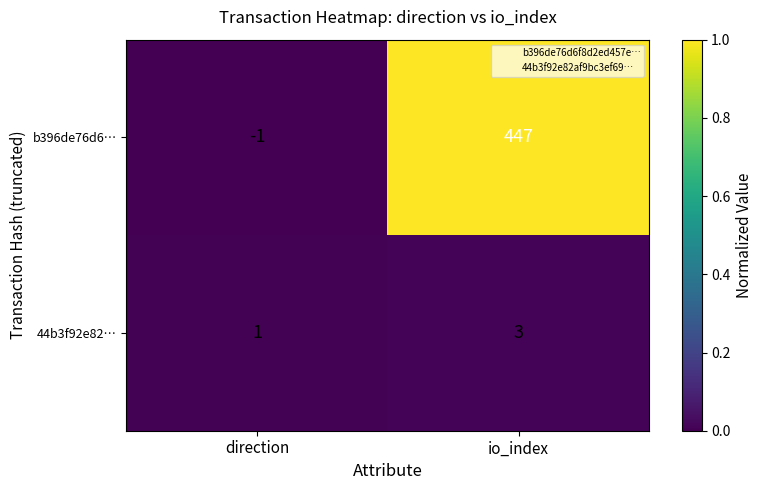

Reading left to right, list all the values displayed in this chart.

b396de76d6…: -1	447
44b3f92e82…: 1	3